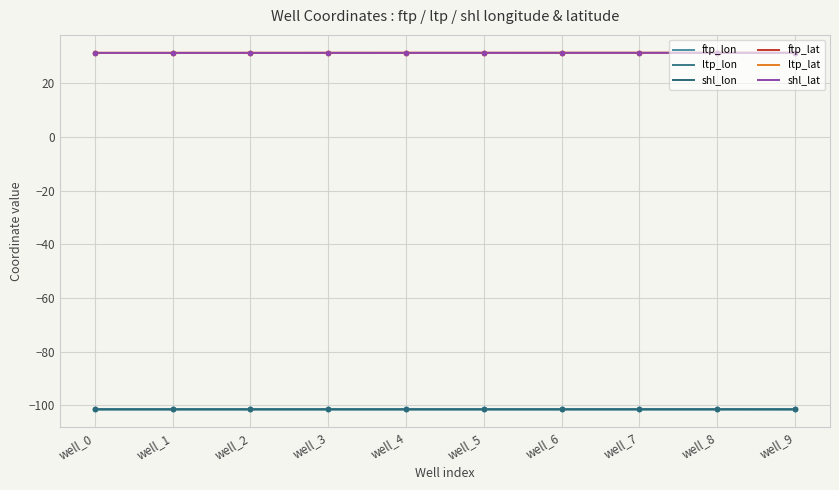

Which series has the widest spread of values?

ftp_lon